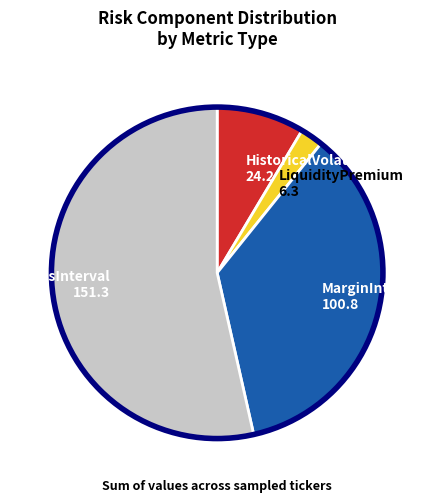

Is the sum of MarginInterval 100.8 and StressInterval 151.3 greater than half?

Yes